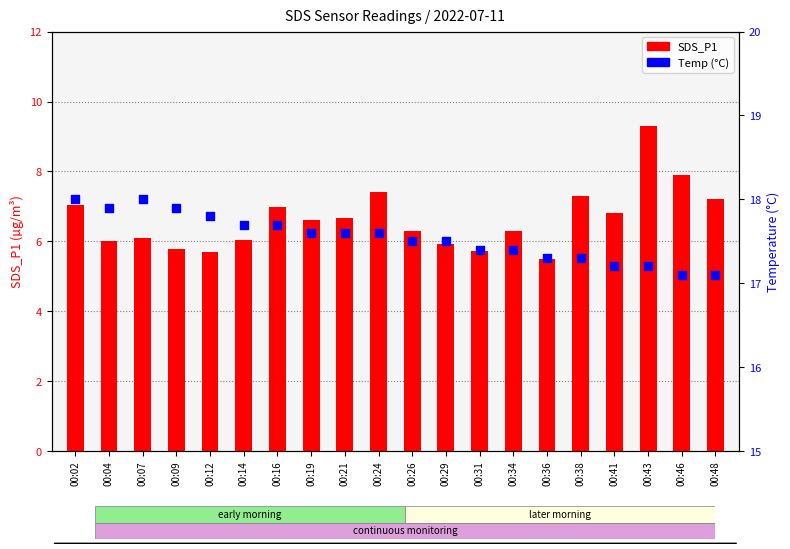

Which series contains the highest Y value?

Temp (°C)